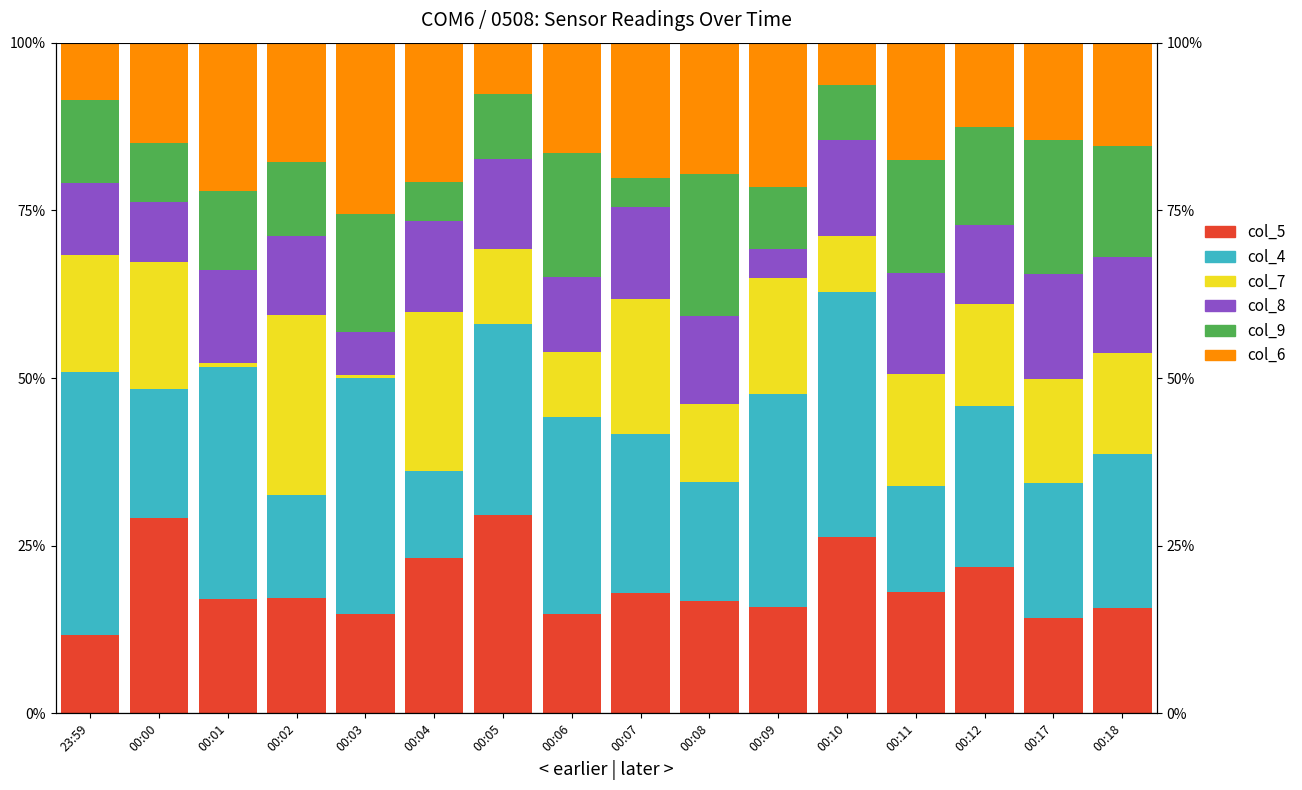

Is it true that col_5 equals 11.6 at 23:59?

True